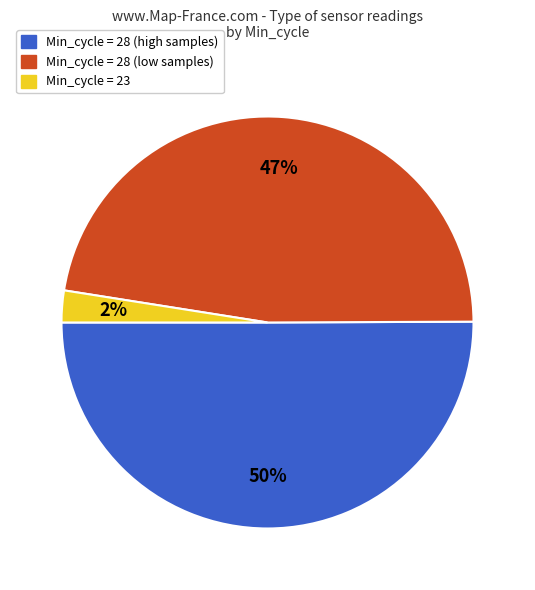

To the nearest percent, what is the difference between the largest and smallest slice percentages?

48%